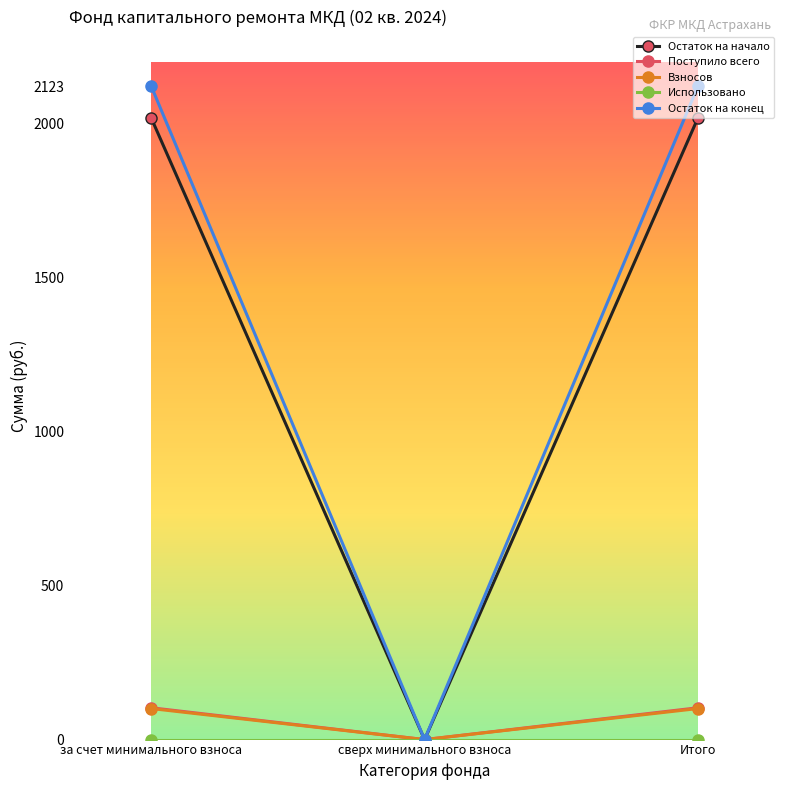

What is the total value across all series at Итого?

4347.1